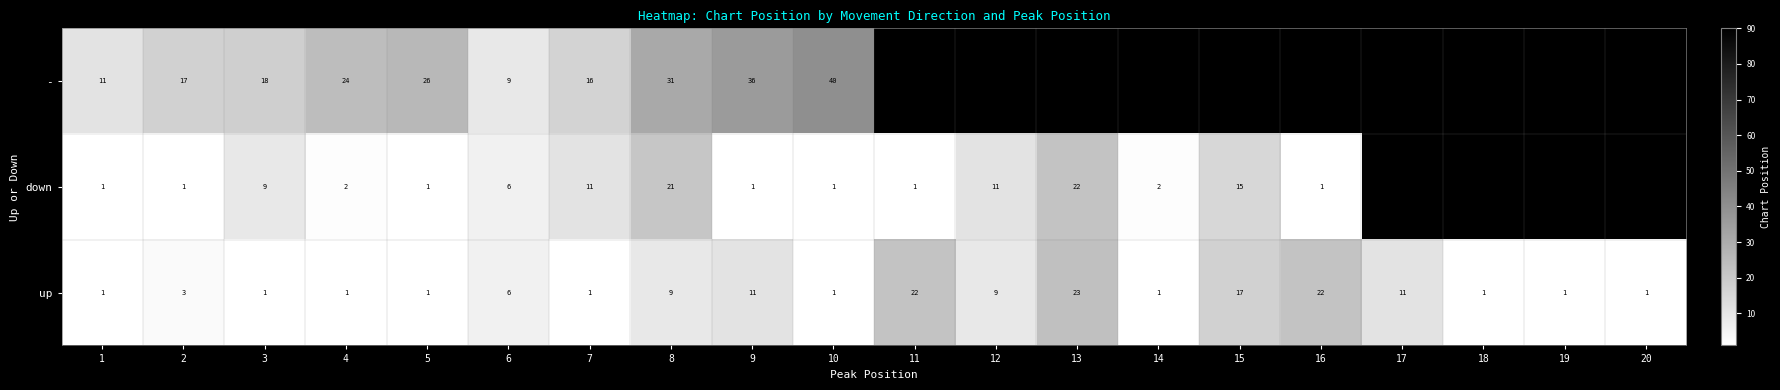

Count the number of categories in the chart.

20